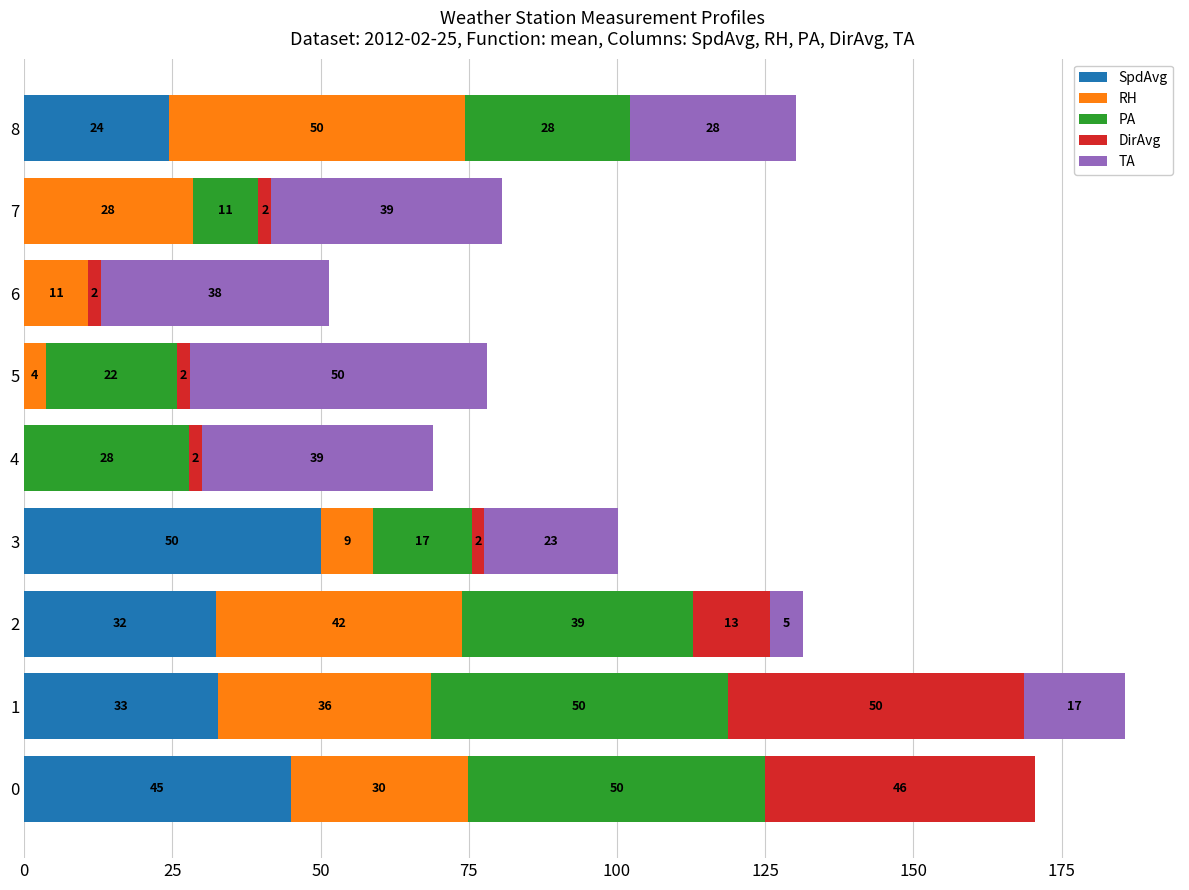

How many series are shown in this chart?

5